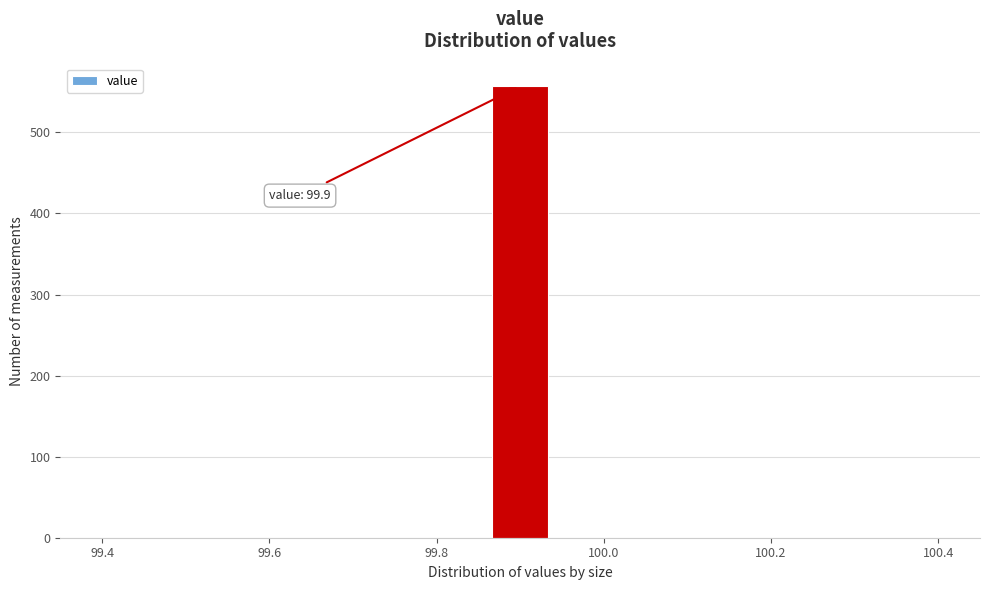

Read against the x-axis, roughly where is the centre of the tallest bar?

99.90